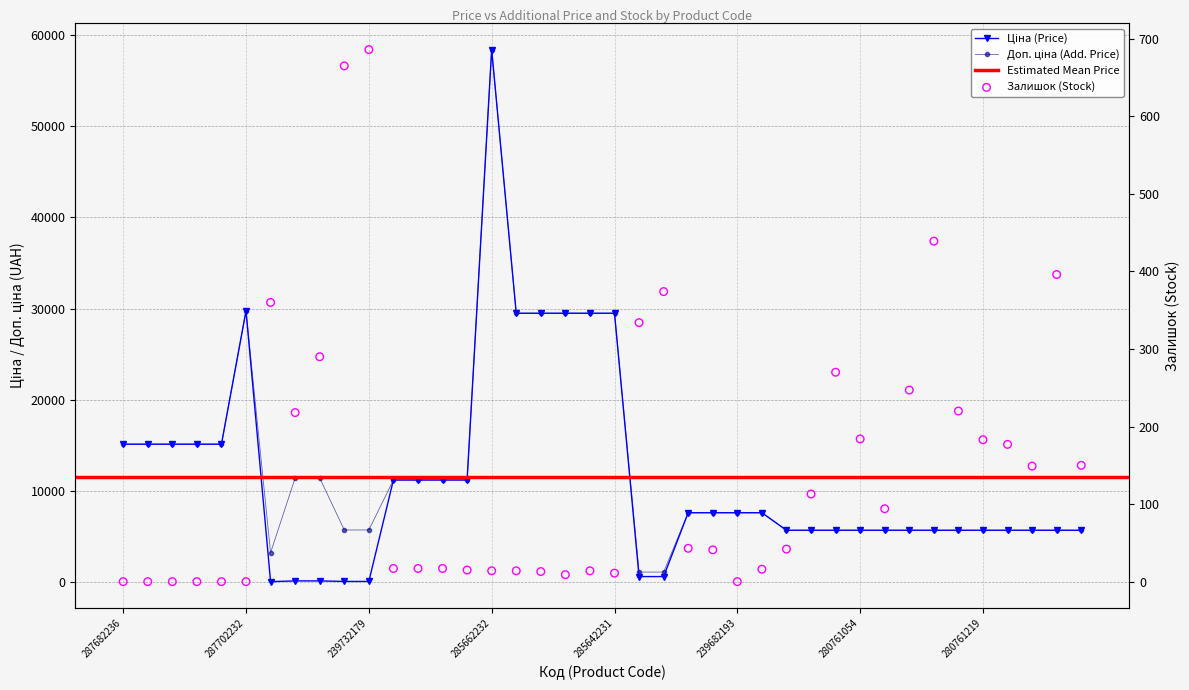

Which series has the largest total across all categories?

Доп. ціна